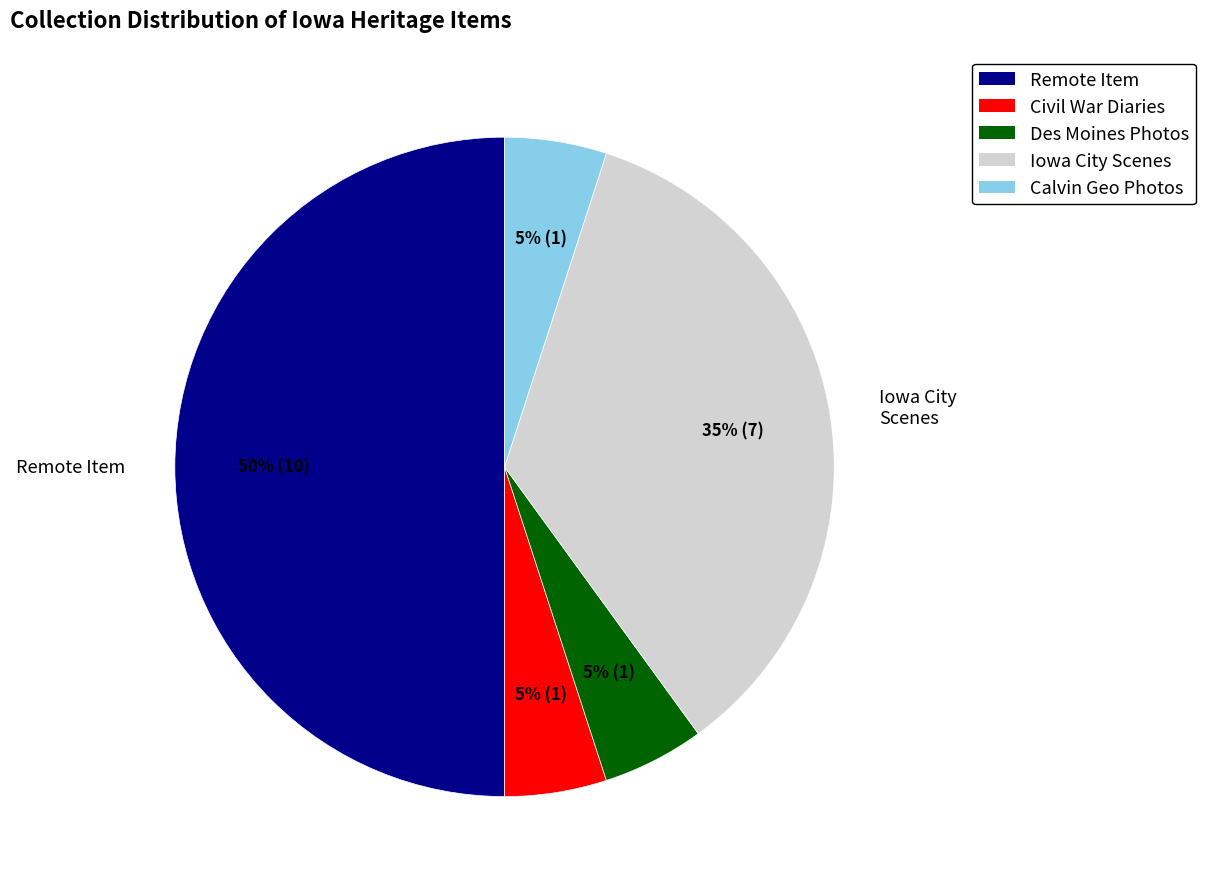

To the nearest percent, what is the average slice percentage?

20%